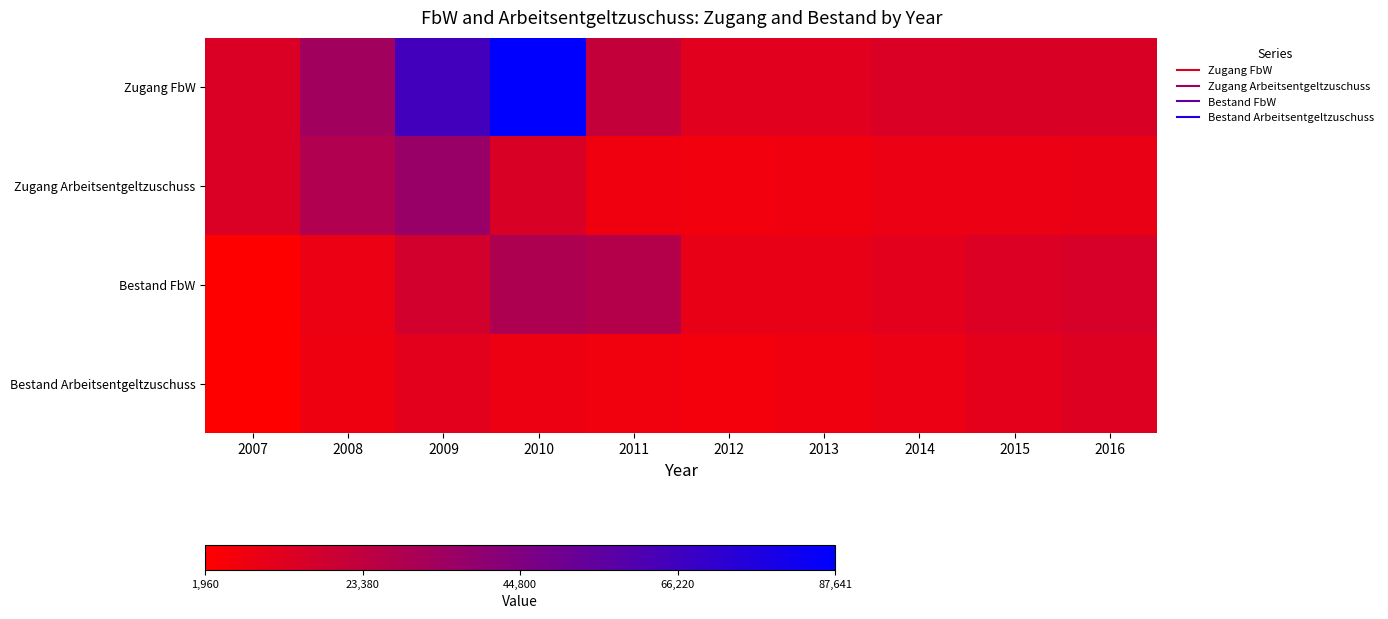

How many series are shown in this chart?

4